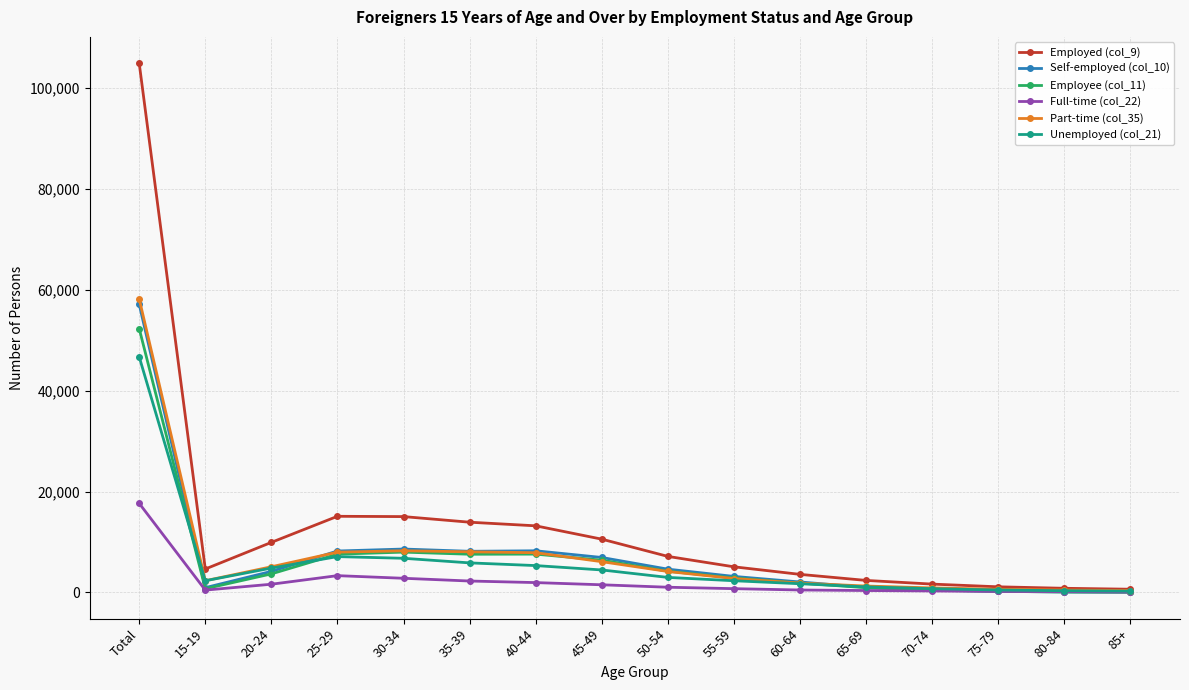

What is the approximate value of Part-time (col_35) at 65-69?

1275